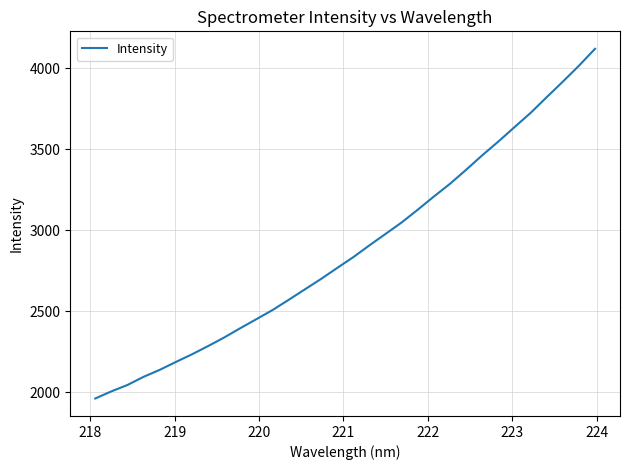

How many series are shown in this chart?

1